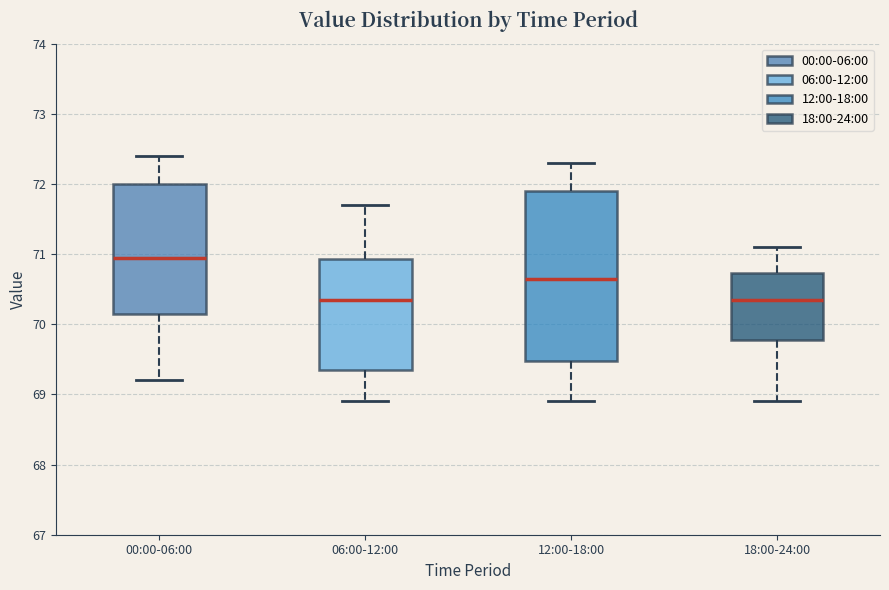

Which box's median line is the highest?

00:00-06:00